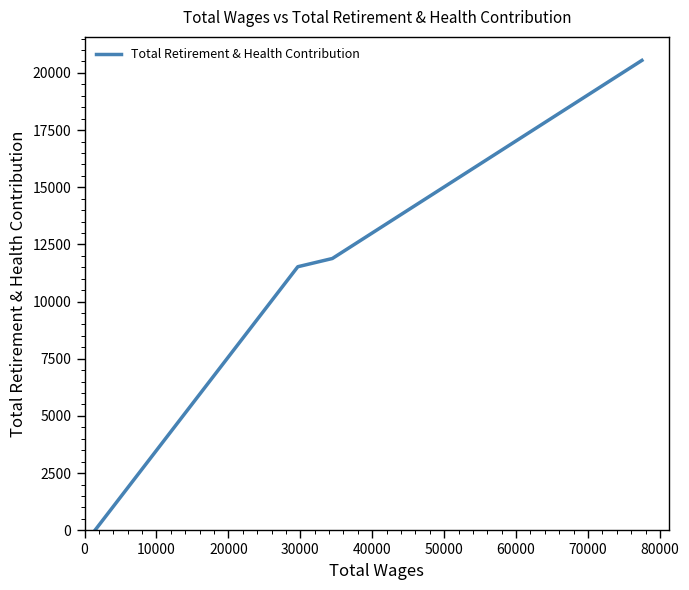

Reading right to left, what are all the values shown in this chart?

20548	11884	11524	0